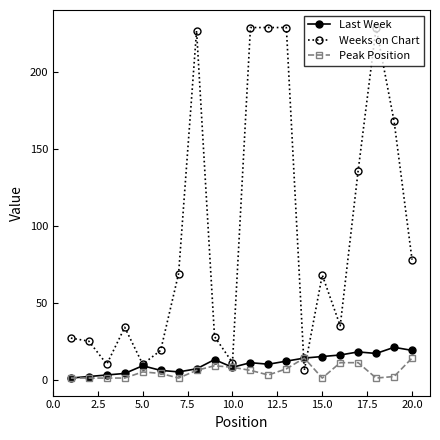

What is the value of the Peak Position point at the 3rd from the left?

1